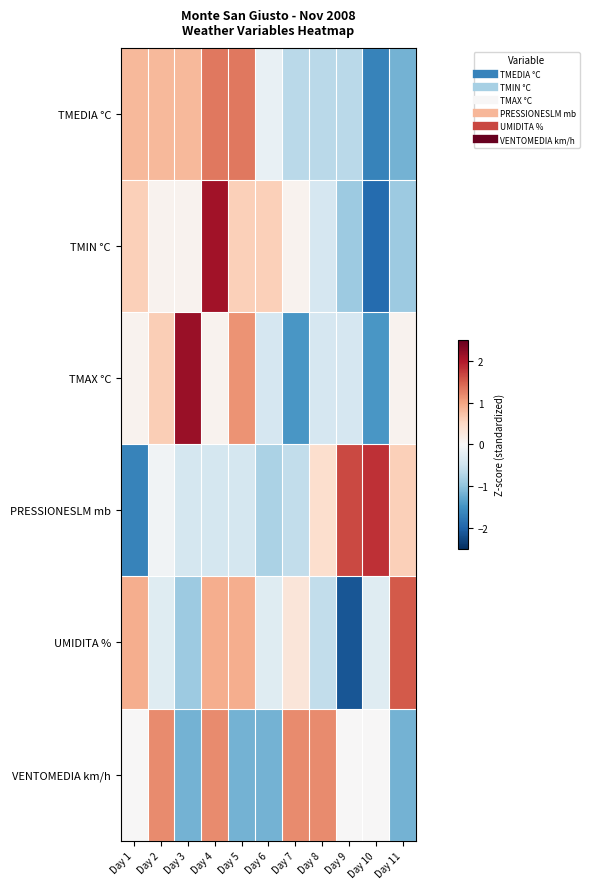

At how many categories does at least one series exceed 0?

11